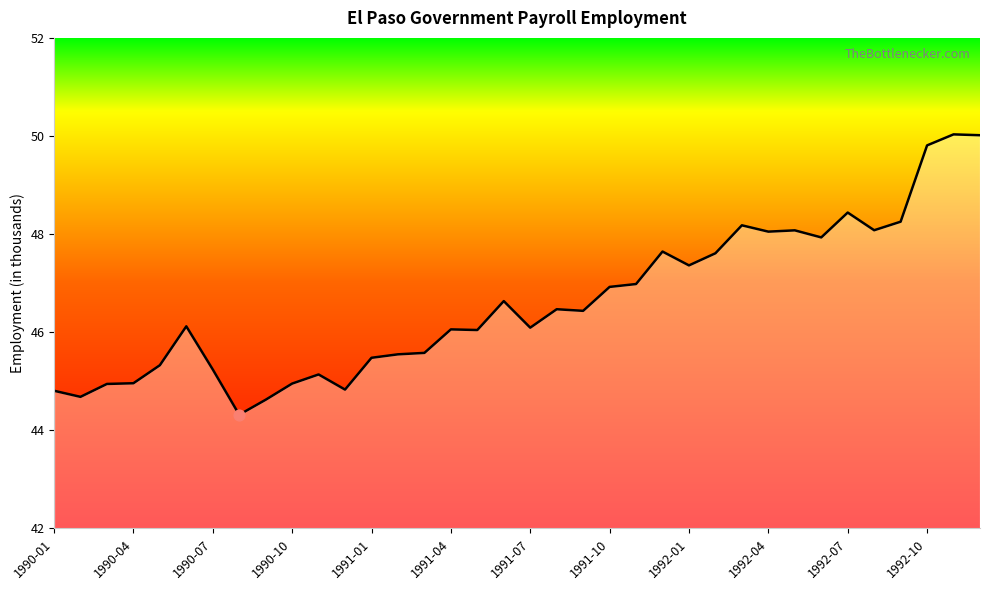

What is the minimum value shown in the chart?

44.3